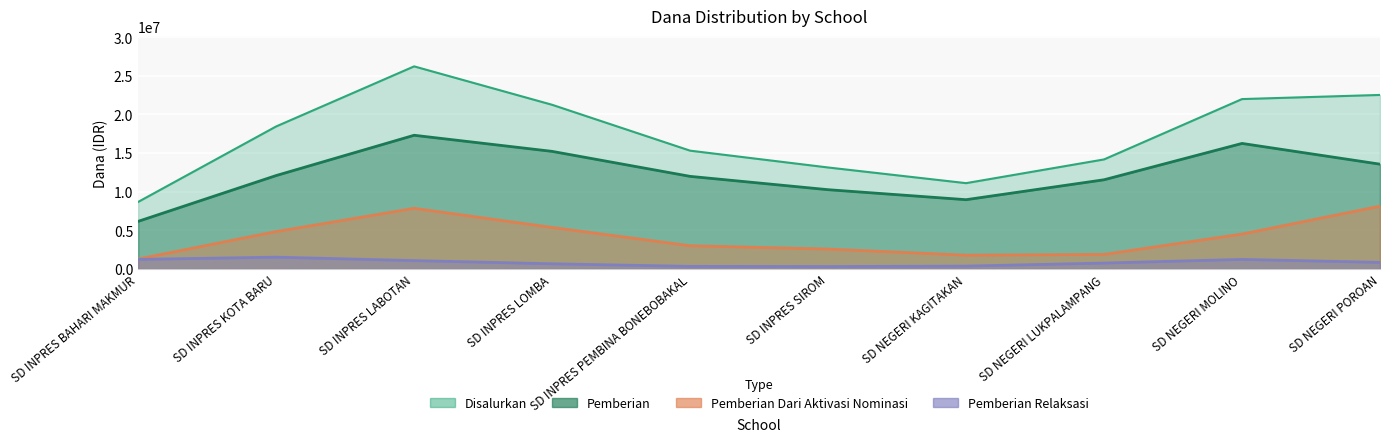

True or false: Pemberian and Disalurkan cross at least once.

False